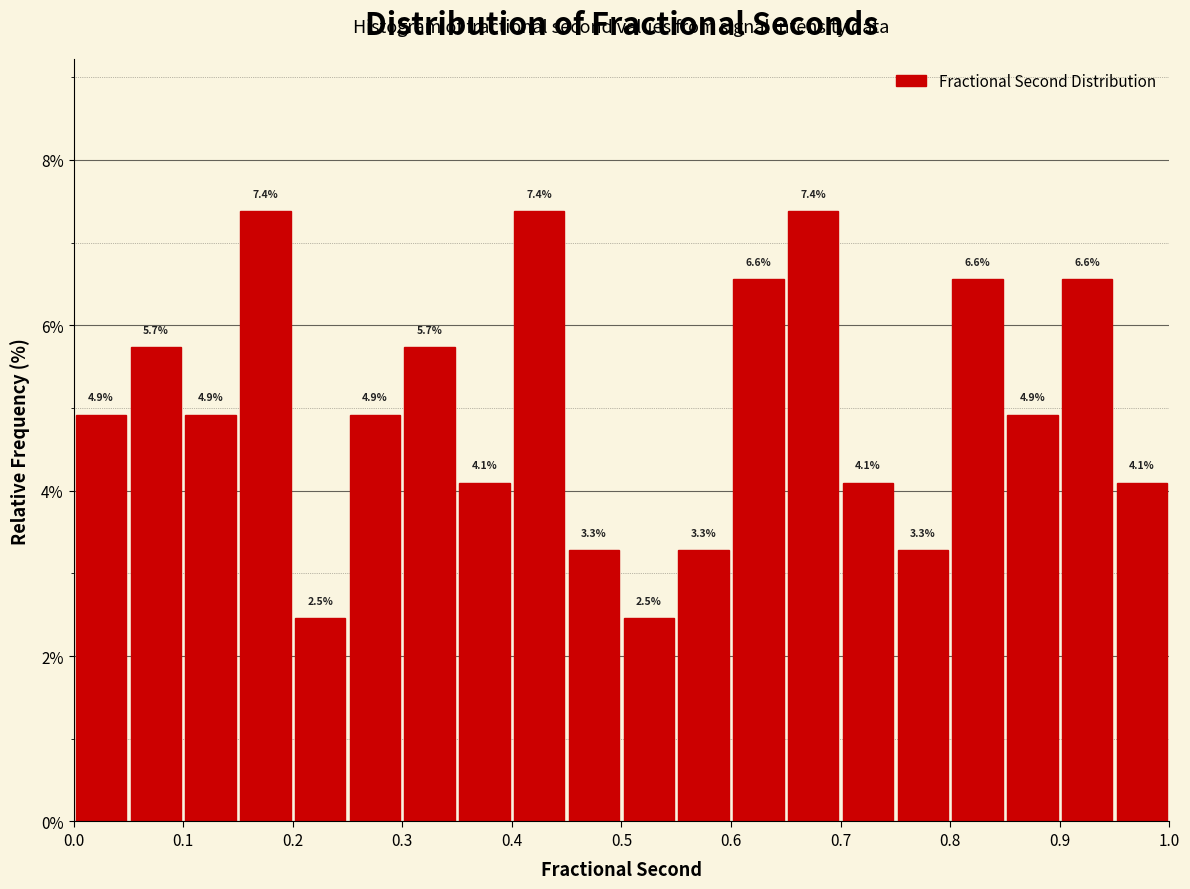

Reading left to right, transcribe this chart: for each bar, give the range it covers on the x-axis and its height.

0.00 to 0.05: 4.9
0.05 to 0.10: 5.7
0.10 to 0.15: 4.9
0.15 to 0.20: 7.4
0.20 to 0.25: 2.5
0.25 to 0.30: 4.9
0.30 to 0.35: 5.7
0.35 to 0.40: 4.1
0.40 to 0.45: 7.4
0.45 to 0.50: 3.3
0.50 to 0.55: 2.5
0.55 to 0.60: 3.3
0.60 to 0.65: 6.6
0.65 to 0.70: 7.4
0.70 to 0.75: 4.1
0.75 to 0.80: 3.3
0.80 to 0.85: 6.6
0.85 to 0.90: 4.9
0.90 to 0.95: 6.6
0.95 to 1.00: 4.1